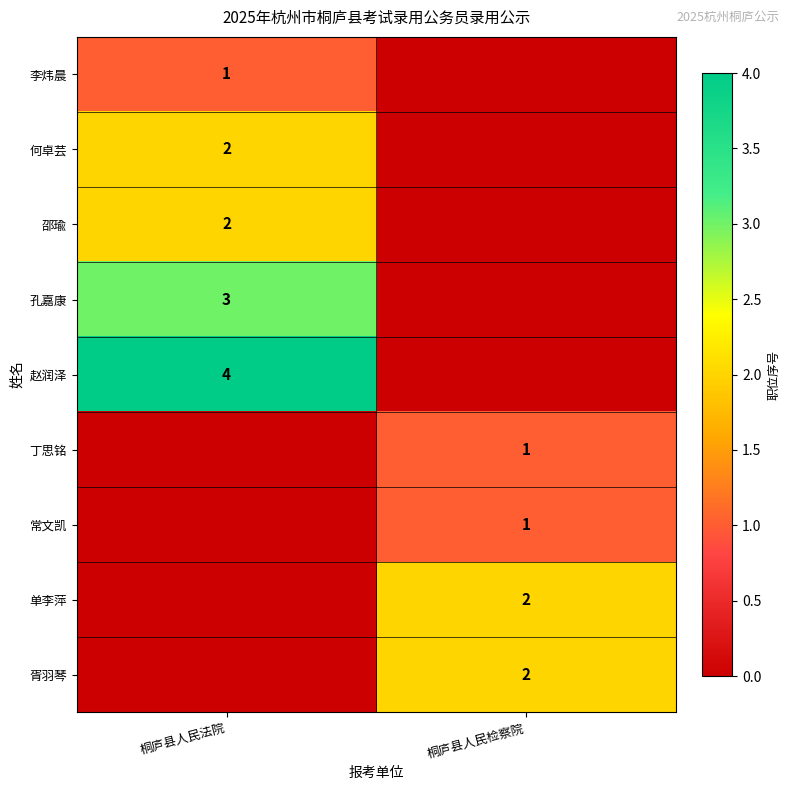

The value of 孔嘉康 at 桐庐县人民法院 is 3. True or false?

True